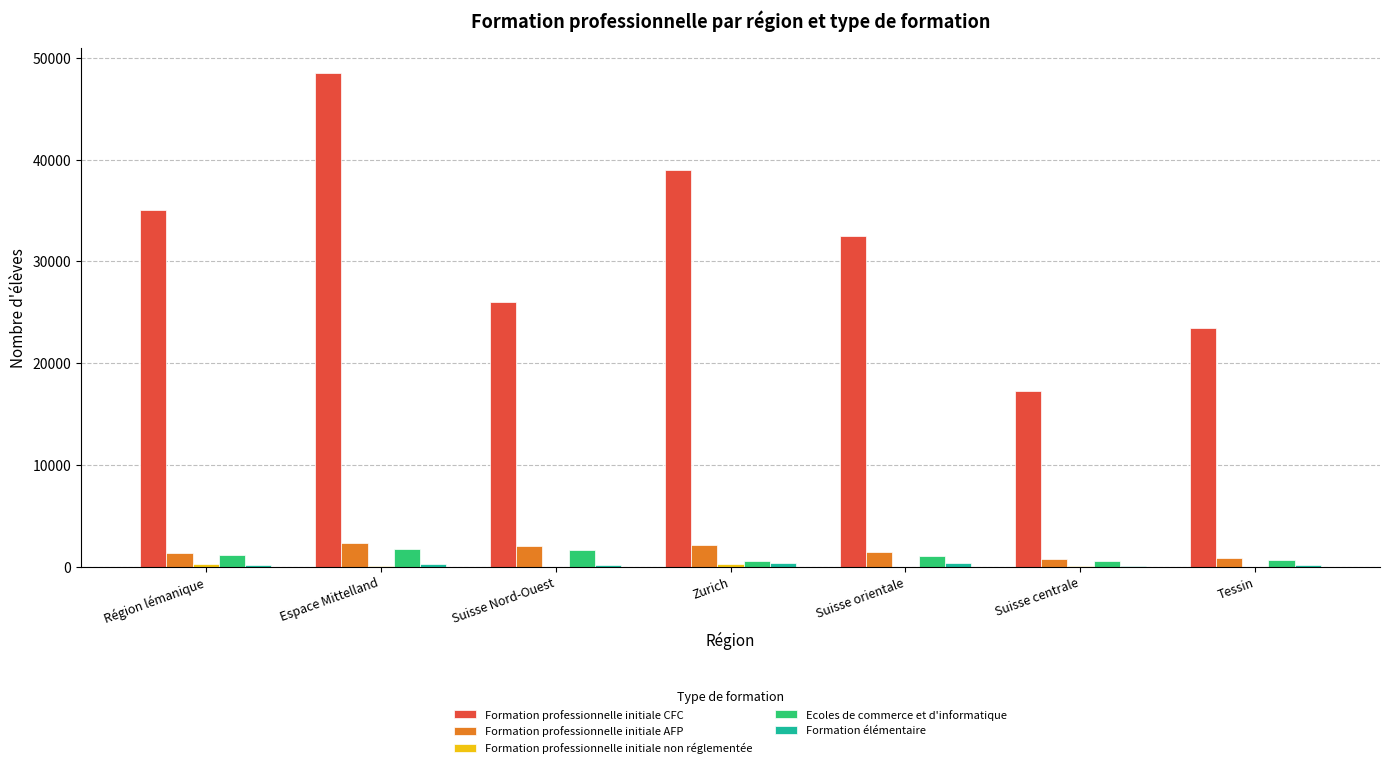

Which category has the highest value across all series?

Espace Mittelland